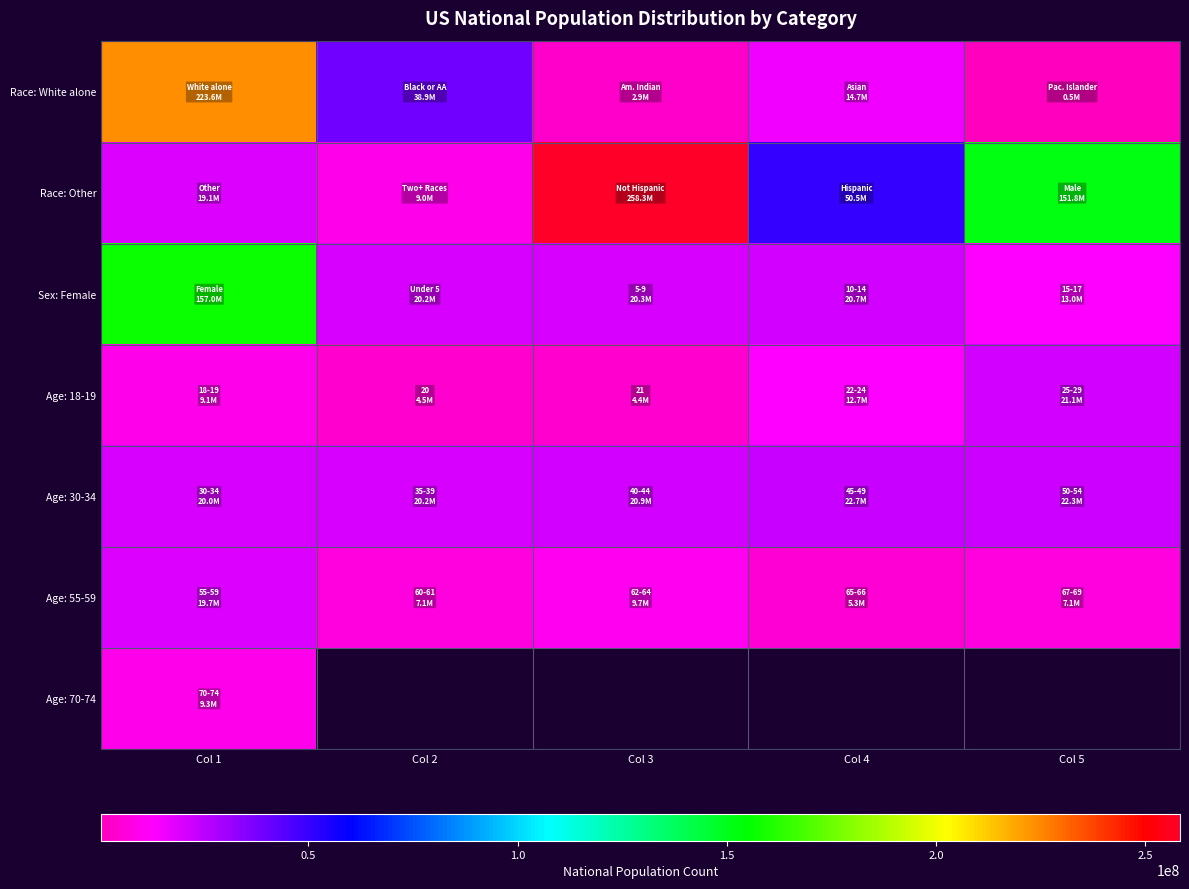

At which label is Sex: Female closest to 84959233?

Col 4